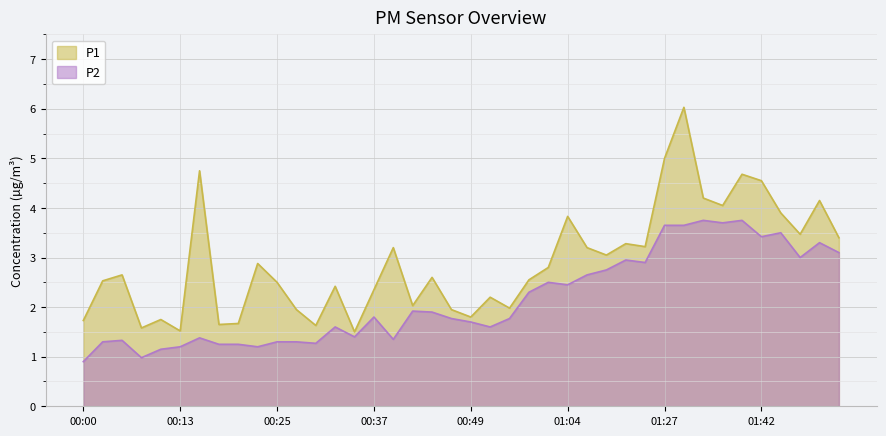

List the series in order of their overall mean, lowest first.

P2, P1